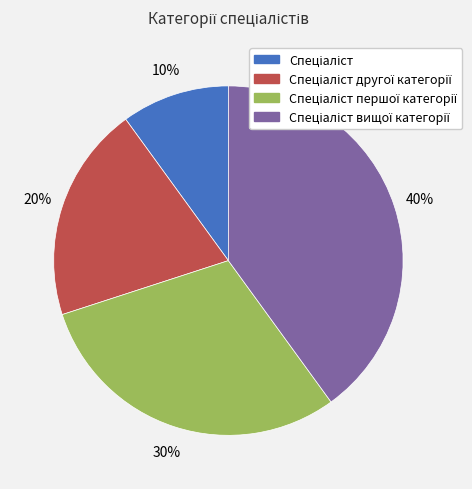

Does any single category account for the majority?

No